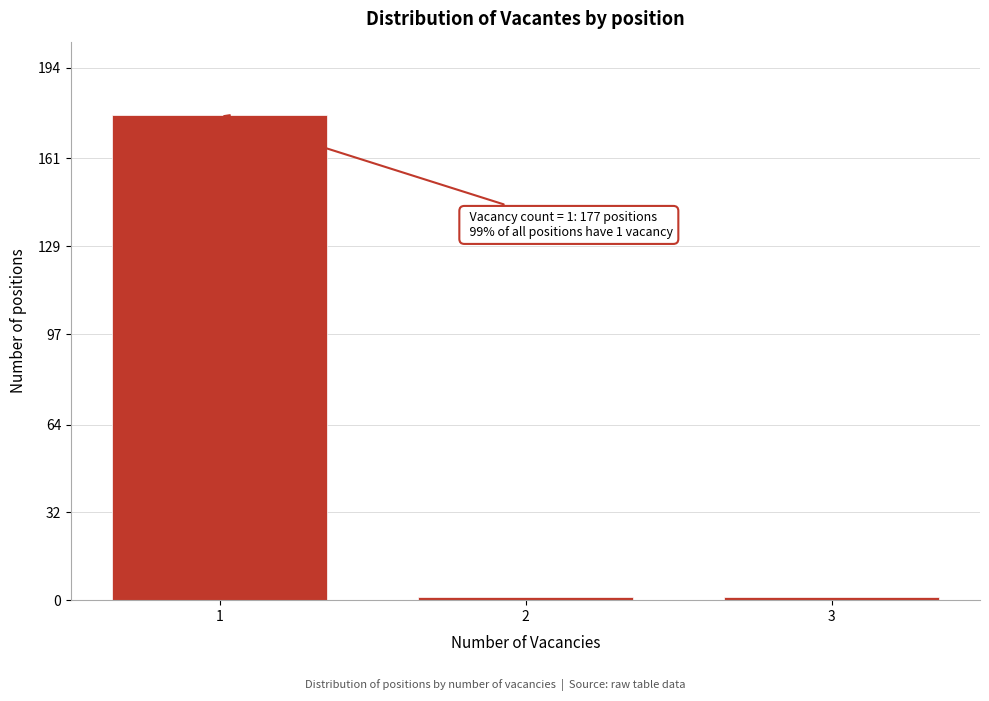

Reading right to left, transcribe all the data shown in this chart.

1	1	177